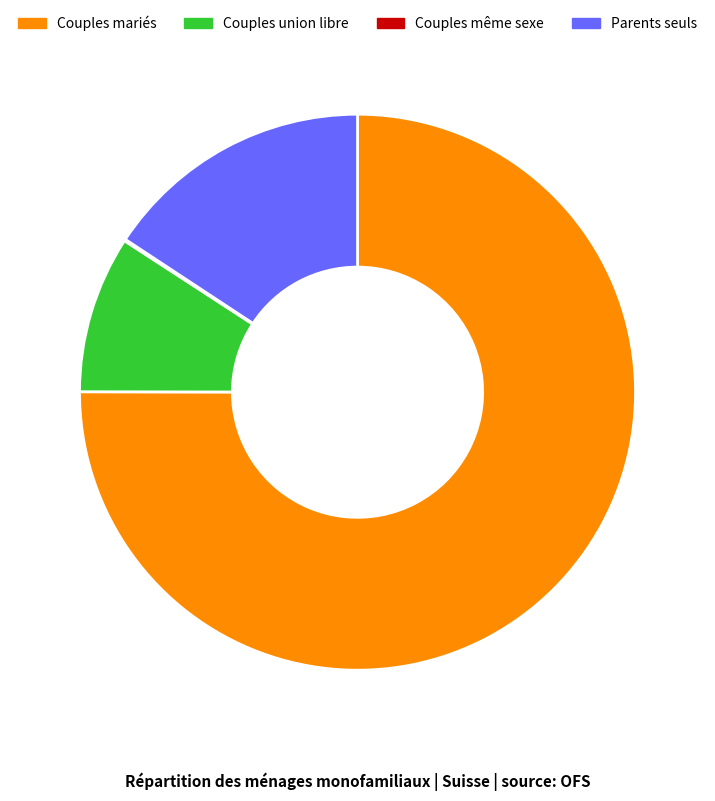

Which category has the biggest portion of the pie?

Couples mariés